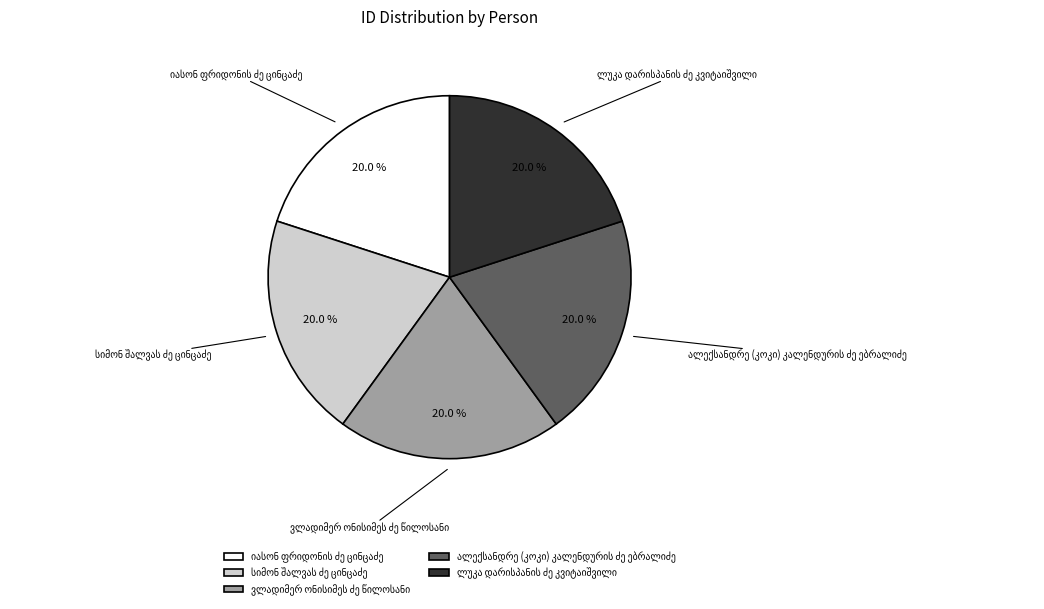

Is there any slice that represents more than half of the pie?

No